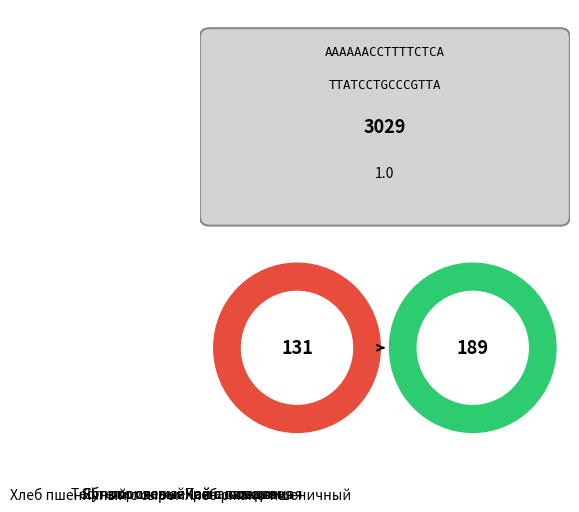

Is Тефтели мясные the majority of the pie?

No